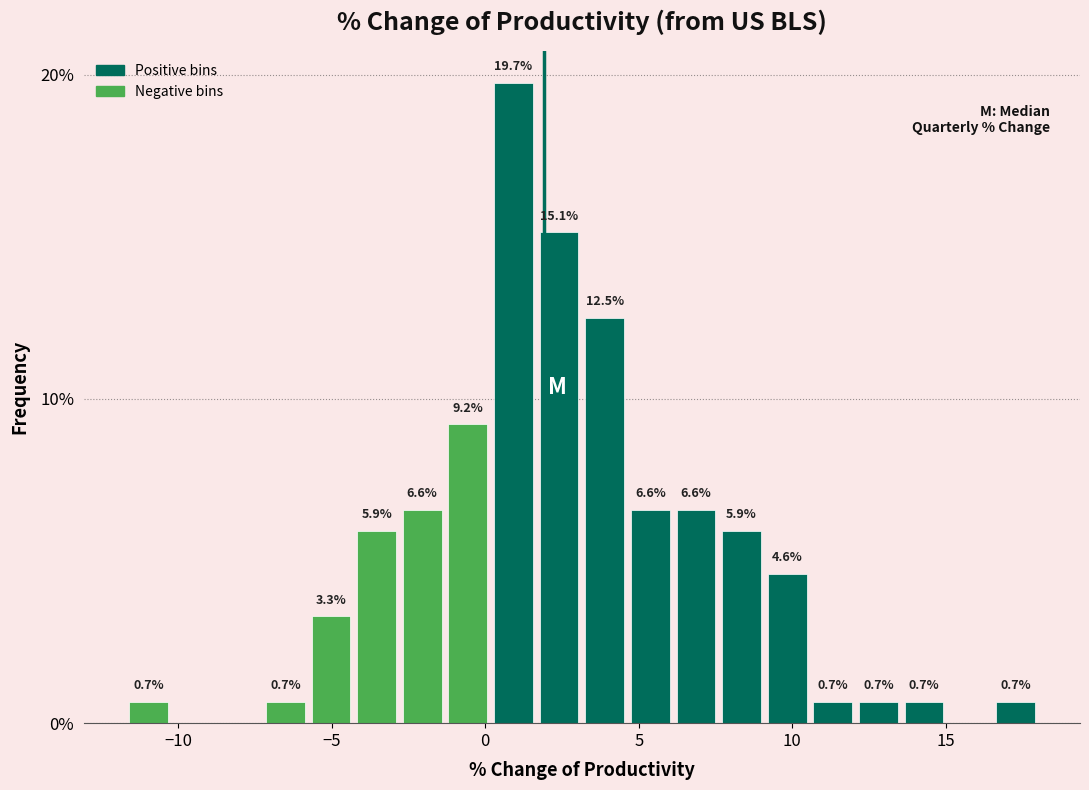

Around what value on the x-axis is the tallest bar? Give the approximate position of its centre, as read against the axis.

1.0